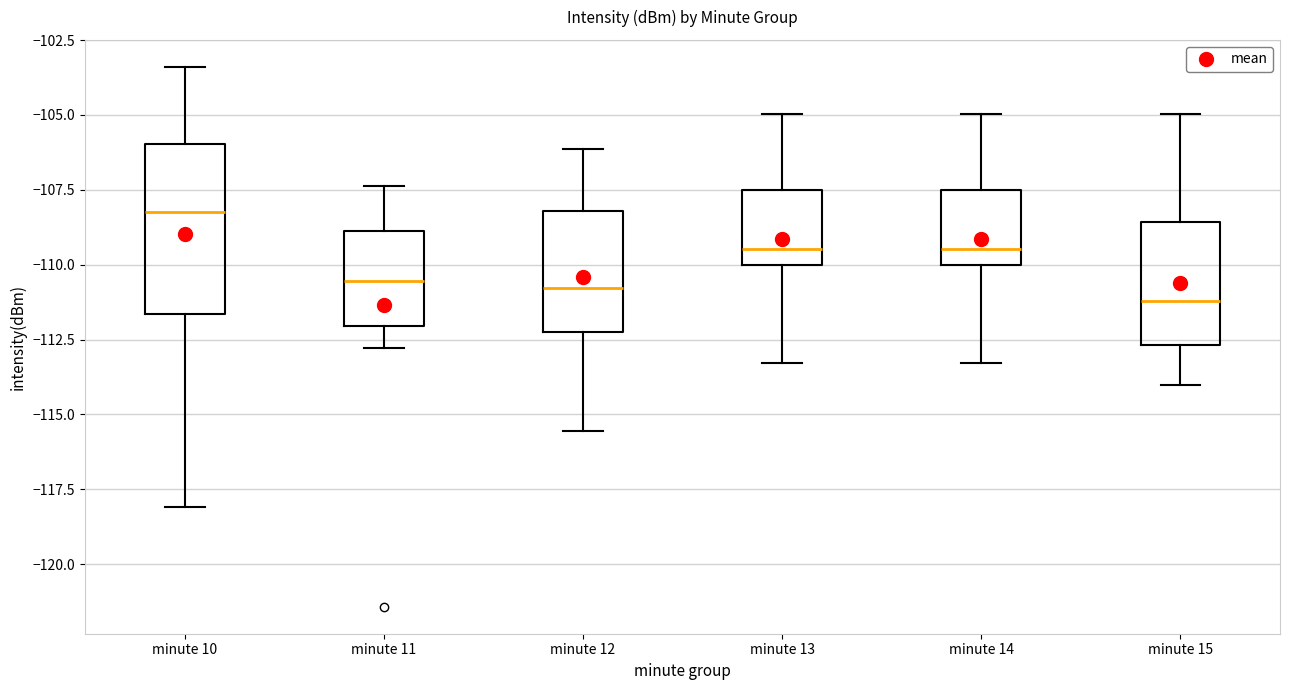

Reading left to right, transcribe this box plot: for each box, give where its median line is, the range the box spans, and where its two whiskers end, as read against the y-axis. The values are not printed on the chart, so give them approximately, as read against the axis.

minute 10: median -108.0, box -111.5 to -106.0, whiskers -118.0 to -103.5
minute 11: median -110.5, box -112.0 to -109.0, whiskers -113.0 to -107.5
minute 12: median -111.0, box -112.0 to -108.0, whiskers -115.5 to -106.0
minute 13: median -109.5, box -110.0 to -107.5, whiskers -113.5 to -105.0
minute 14: median -109.5, box -110.0 to -107.5, whiskers -113.5 to -105.0
minute 15: median -111.0, box -112.5 to -108.5, whiskers -114.0 to -105.0